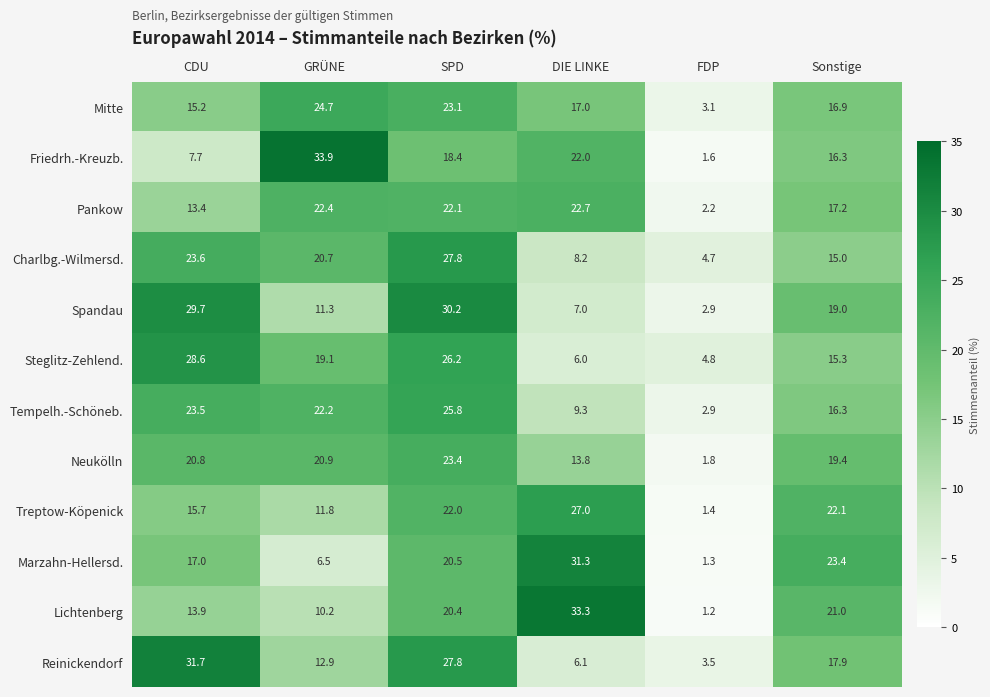

At which label does Mitte first exceed 17?

GRÜNE